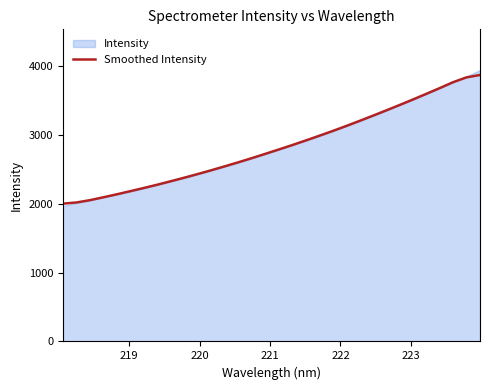

Reading left to right, transcribe all the data shown in this chart.

2000.5	2017.7	2050.9	2092.7	2136.1	2181.5	2227.5	2275.3	2325.3	2376.8	2429.8	2484.4	2541.2	2599.3	2659.4	2721.6	2784.7	2848.7	2915.1	2983.1	3052.6	3124.5	3199.0	3275.1	3352.3	3431.2	3511.8	3594.3	3677.9	3764.1	3833.8	3868.4